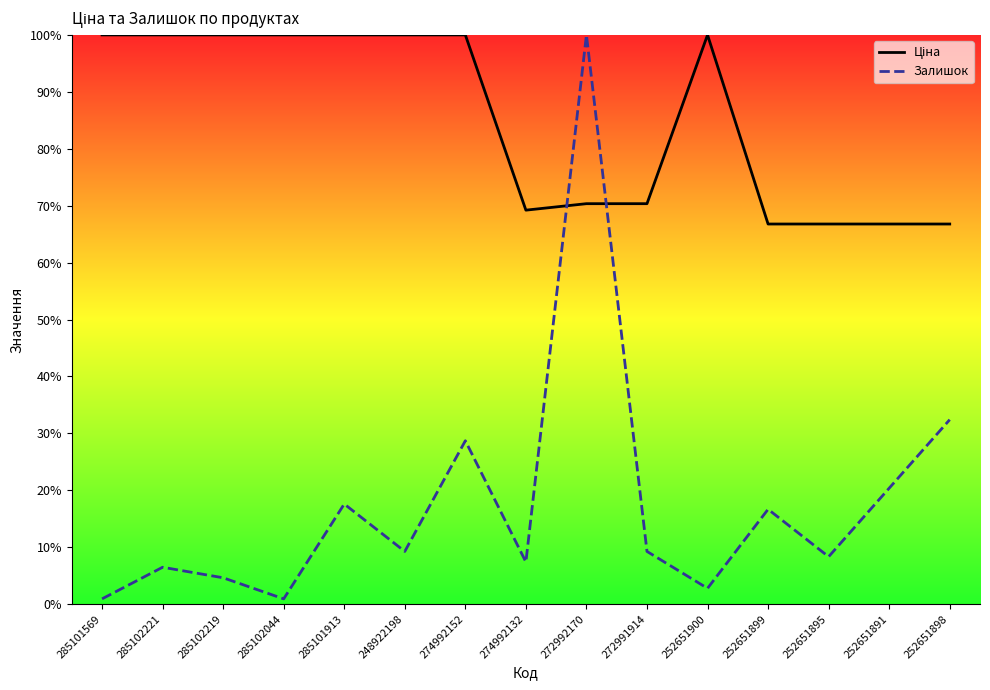

What is the label of the 15th point from the left?

252651898